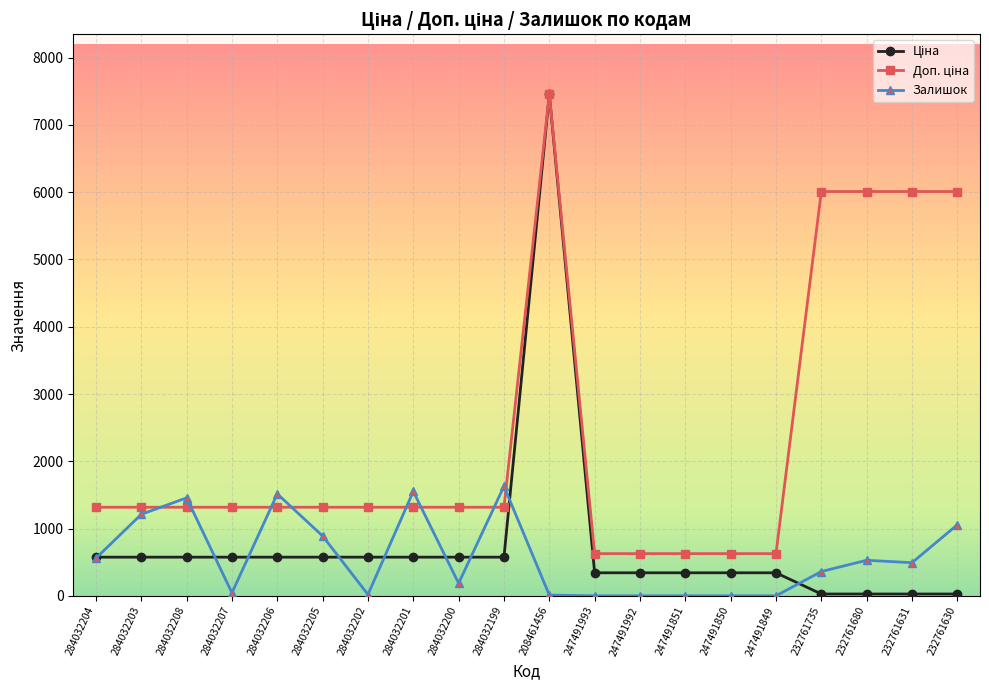

At which category is the sum across all series the highest?

208461456